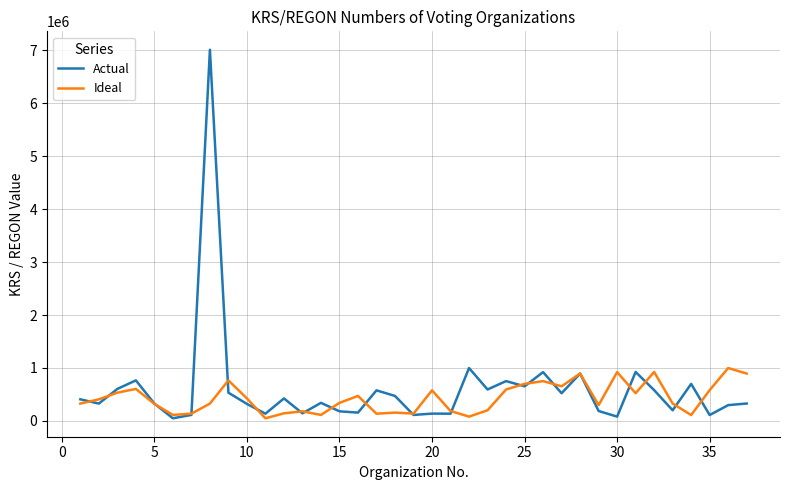

Which series has the largest range (max minus min)?

Actual